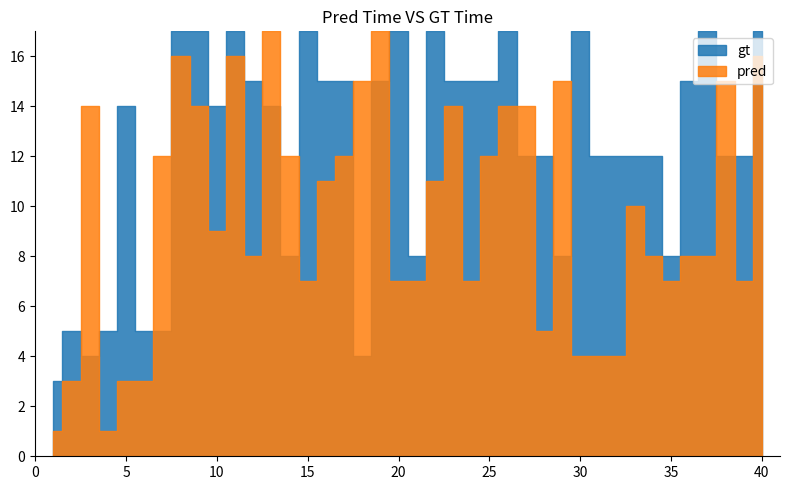

How many lines are shown in the chart?

2